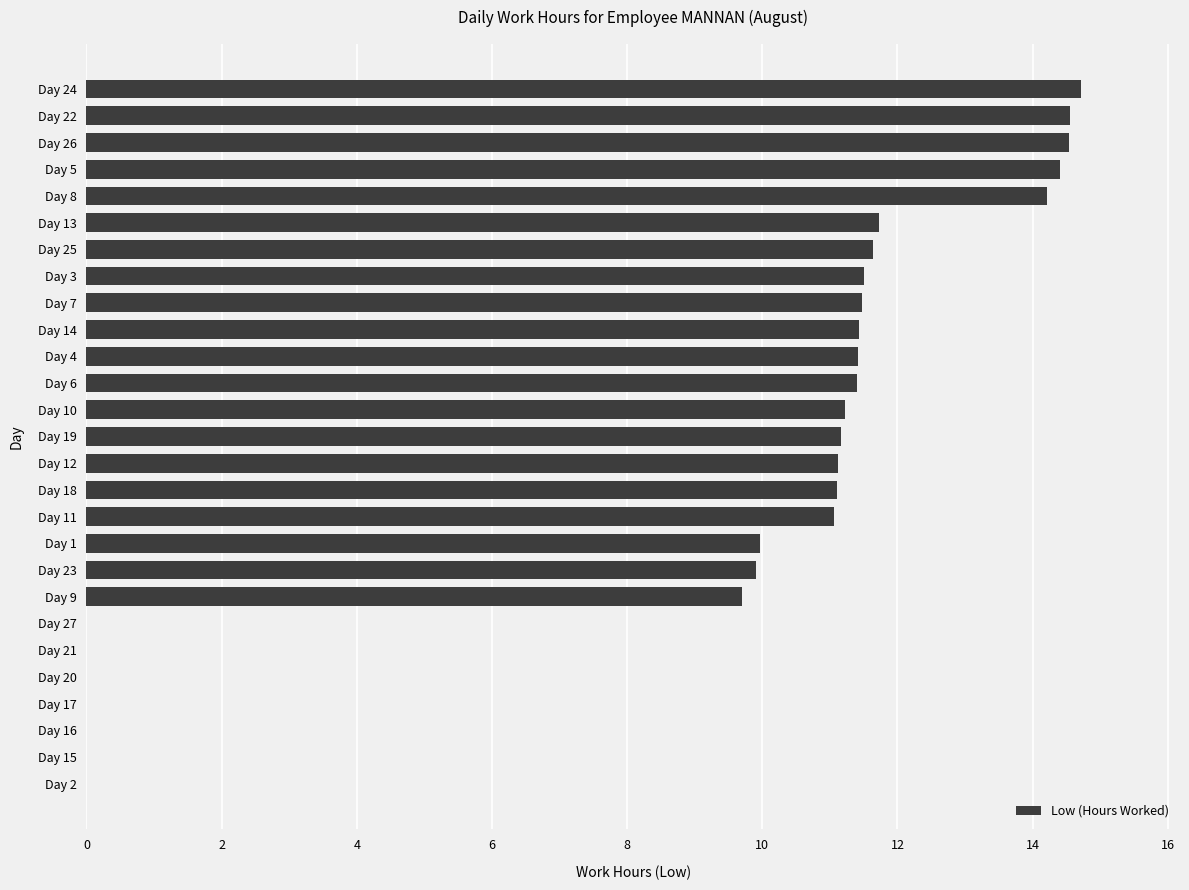

What is the approximate value at Day 6?

11.4